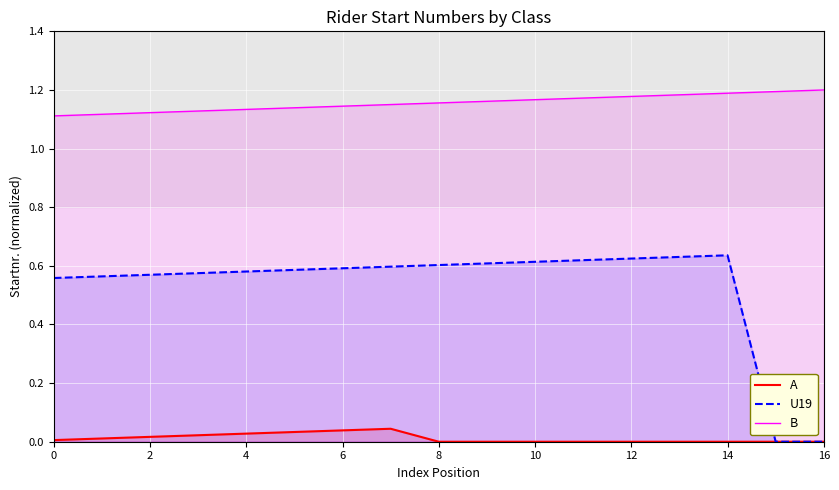

True or false: B has more than 1 points higher than both neighbors.

False